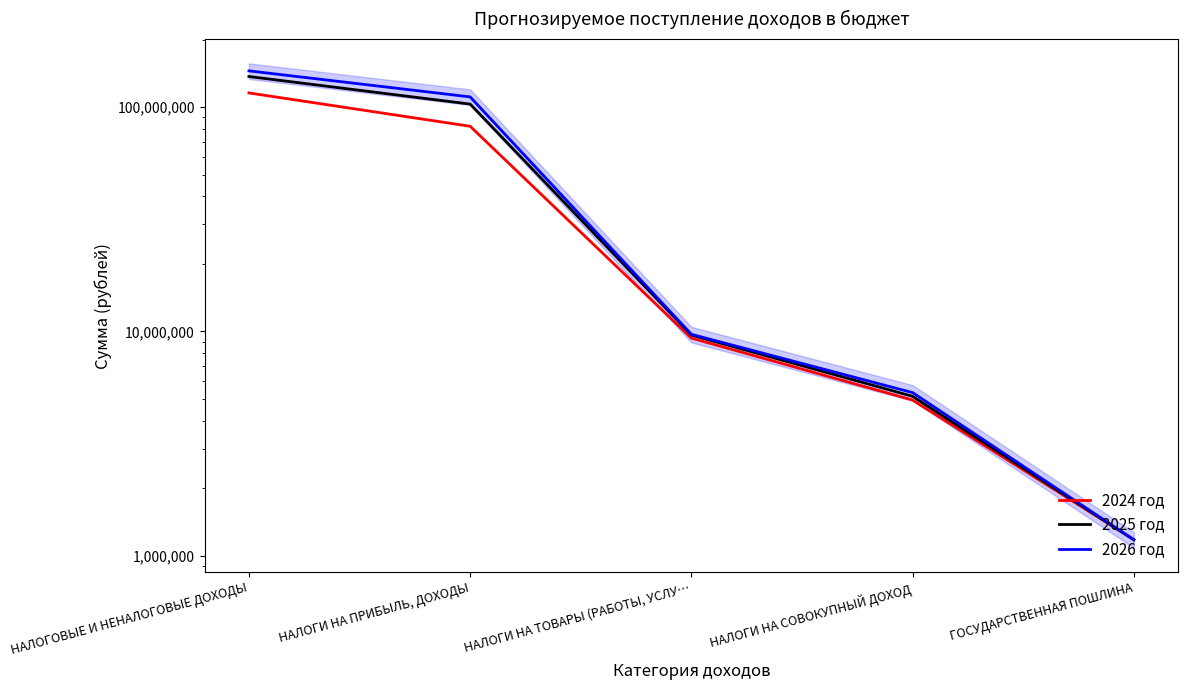

What is the spread (max minus min) of values at НАЛОГИ НА СОВОКУПНЫЙ ДОХОД?

393405